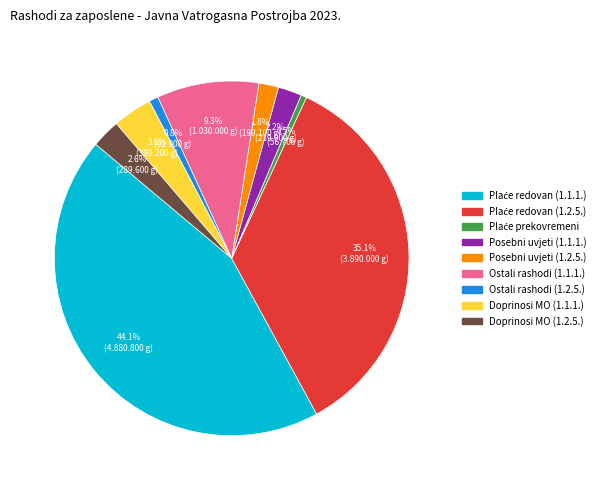

Is there any slice that represents more than half of the pie?

No